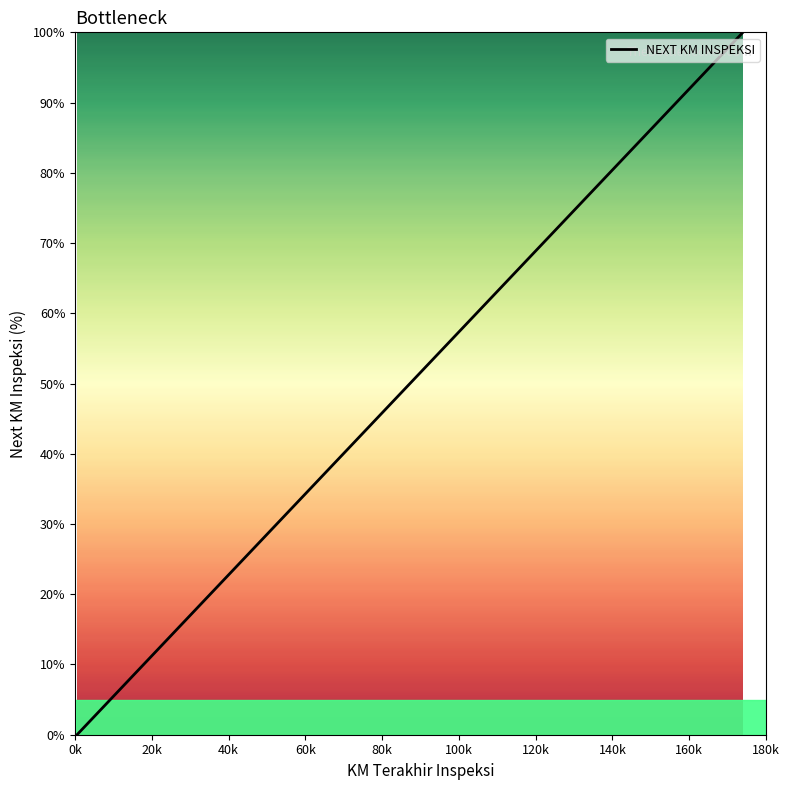

What is the difference between the maximum and minimum values?

100.0